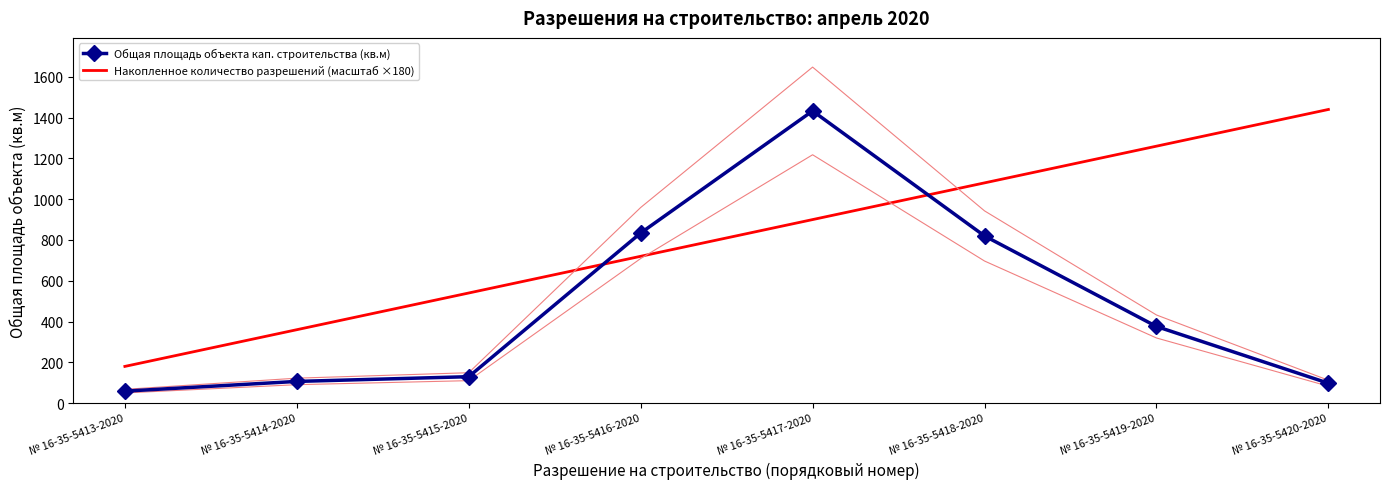

Count the number of data series in this chart.

2